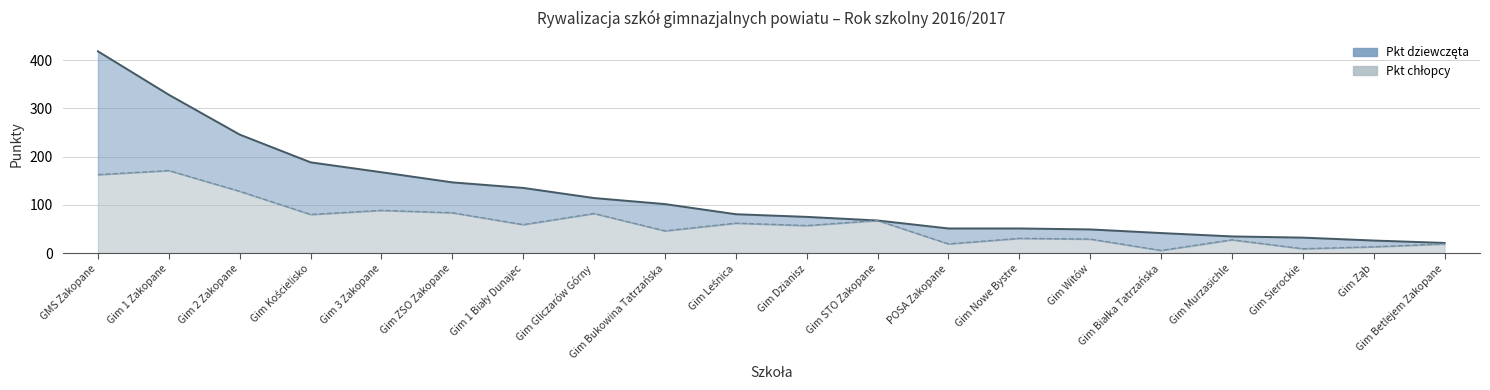

Where does the data first go above 59?

GMS Zakopane